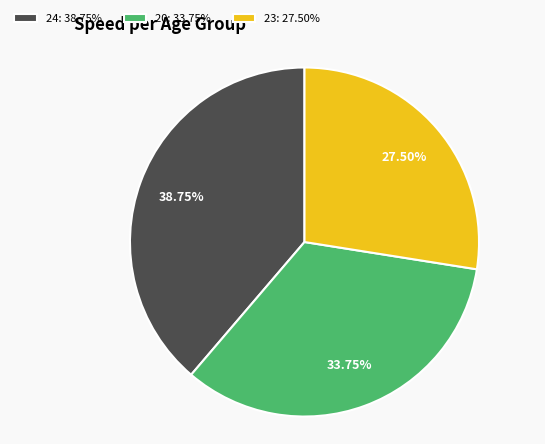

To the nearest percent, what is the difference between the largest and smallest slice percentages?

11%